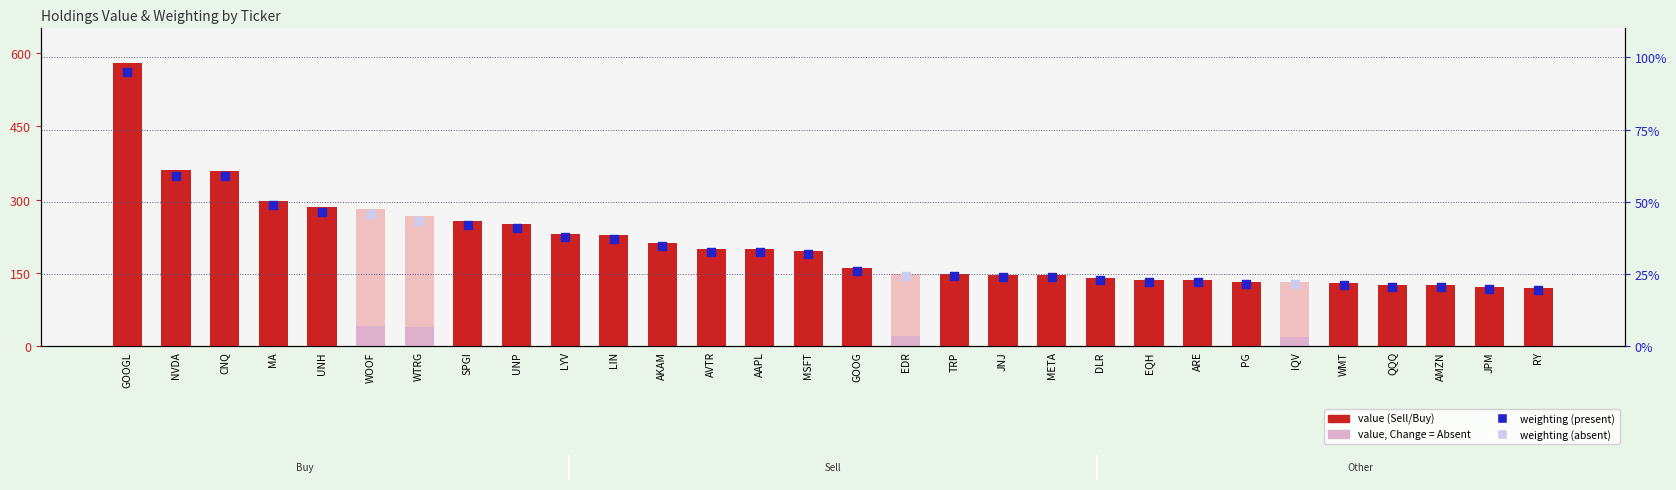

Between JPM and LYV, which is larger?

LYV